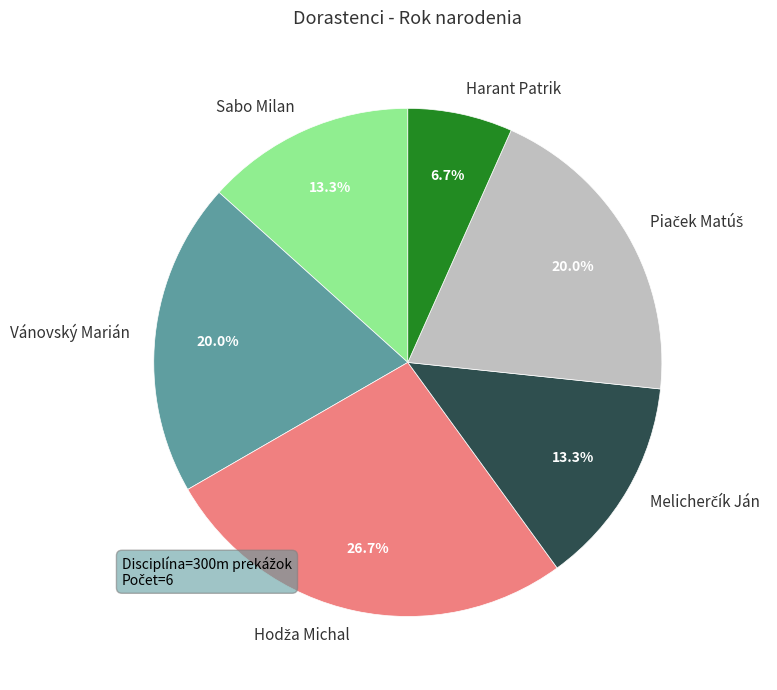

How much of the chart is everything except Harant Patrik?

93.3%